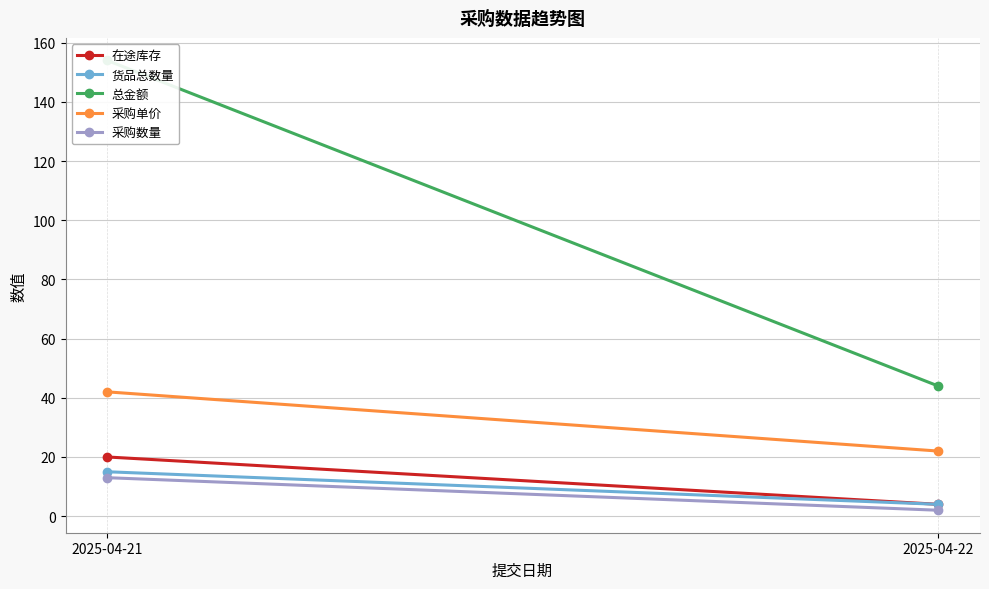

Which series changed the most between 2025-04-21 and 2025-04-22?

总金额